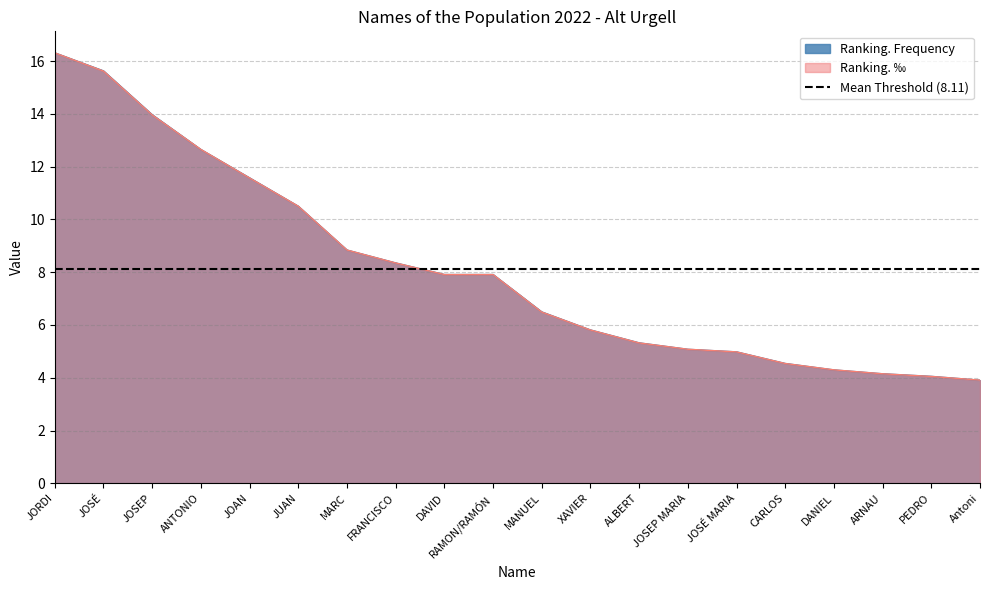

True or false: Ranking. Frequency has a value of 15.6 at JOSÉ.

True